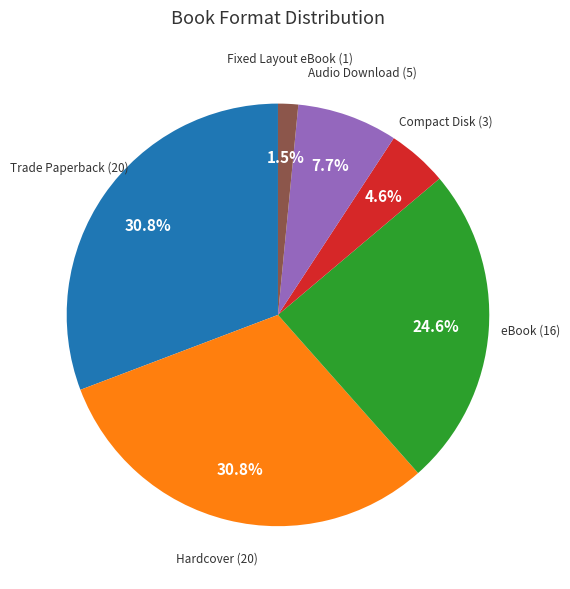

Is it true that Hardcover is 31% of the pie?

True